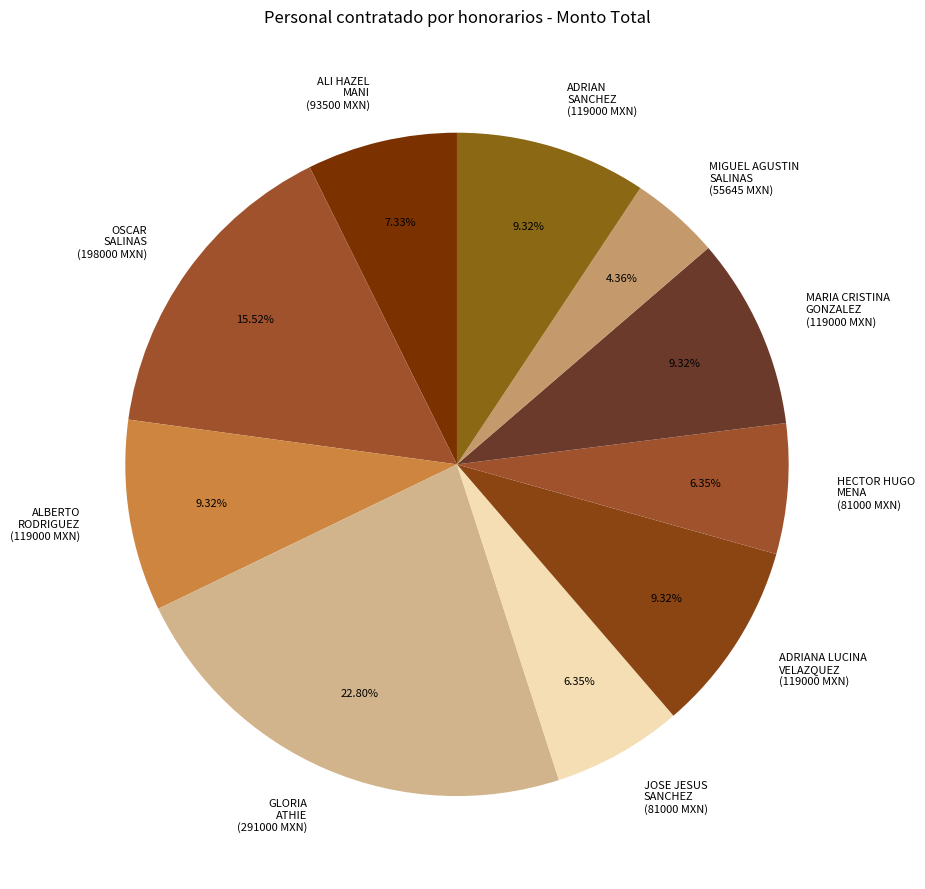

What is the ratio of the value at OSCAR SALINAS (198000 MXN) to the value at ADRIANA LUCINA VELAZQUEZ (119000 MXN)?

1.7